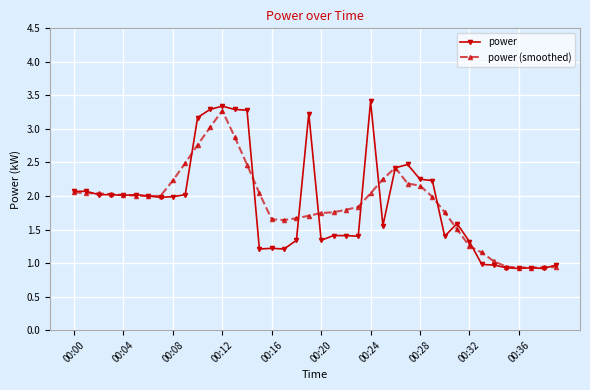

What is the value of the power (smoothed) point at the 18th from the left?

1.6